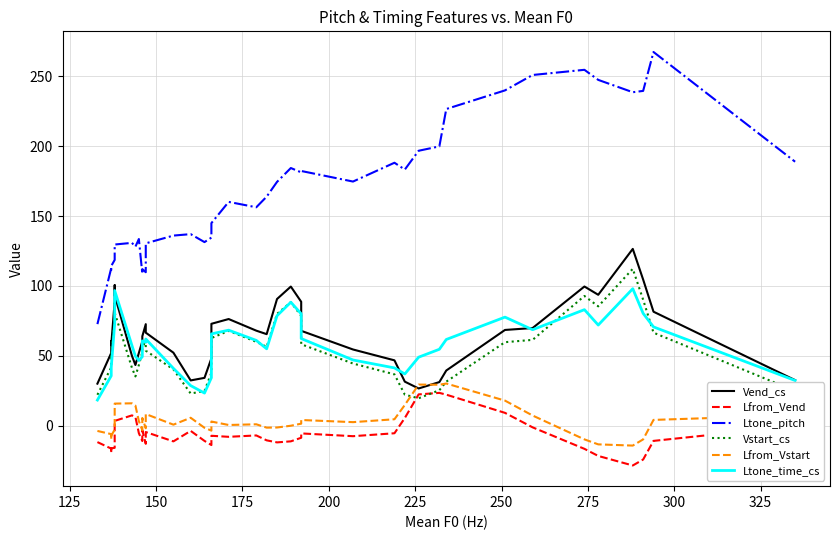

Which series has the largest total across all categories?

Ltone_pitch